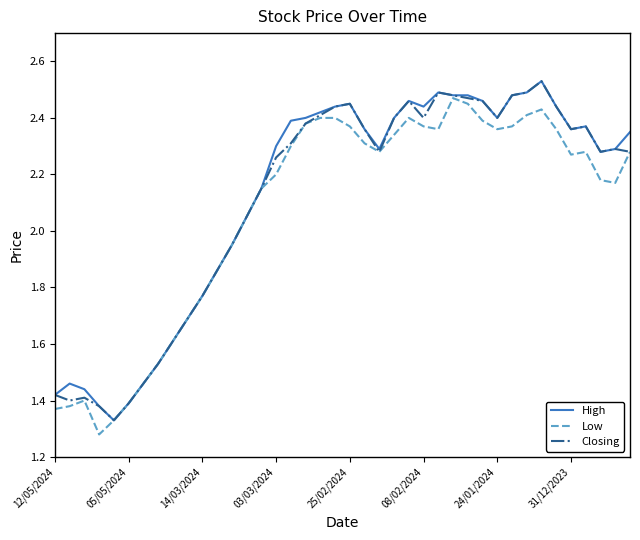

How many lines are shown in the chart?

3